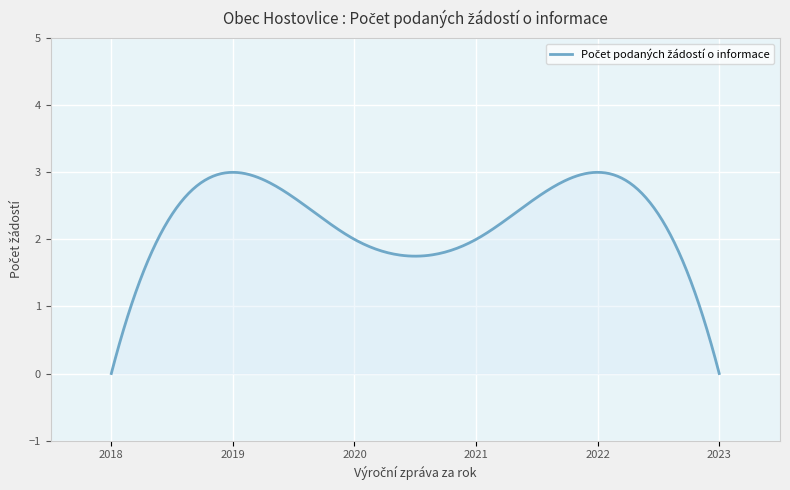

What is the difference between the maximum and minimum values?

3.0